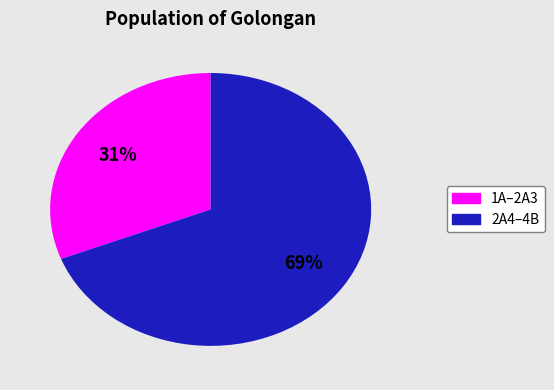

To the nearest percent, what is the average slice percentage?

50%